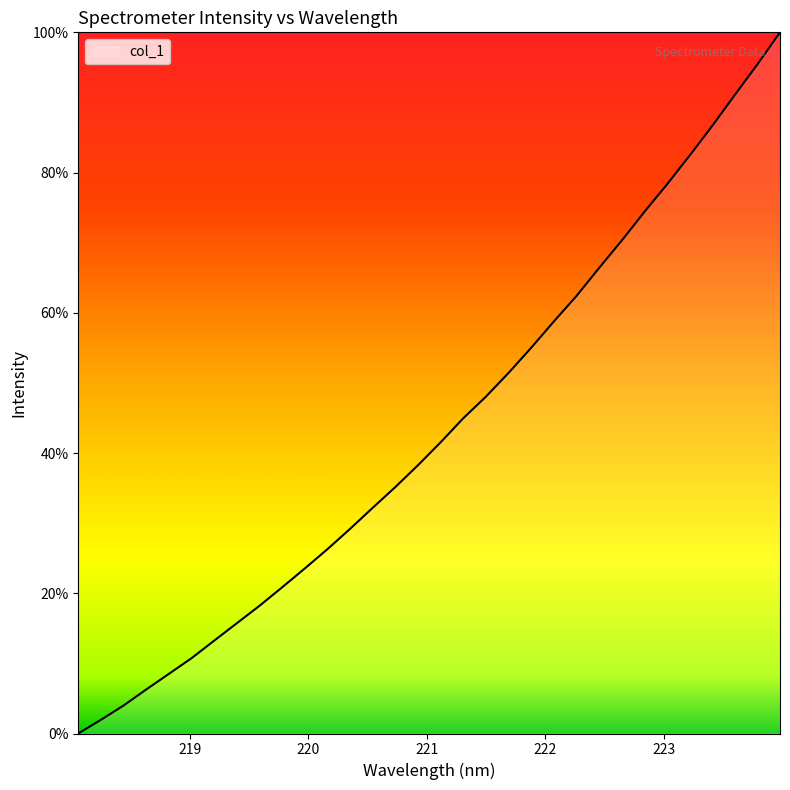

What is the difference between the maximum and minimum values?

100.0